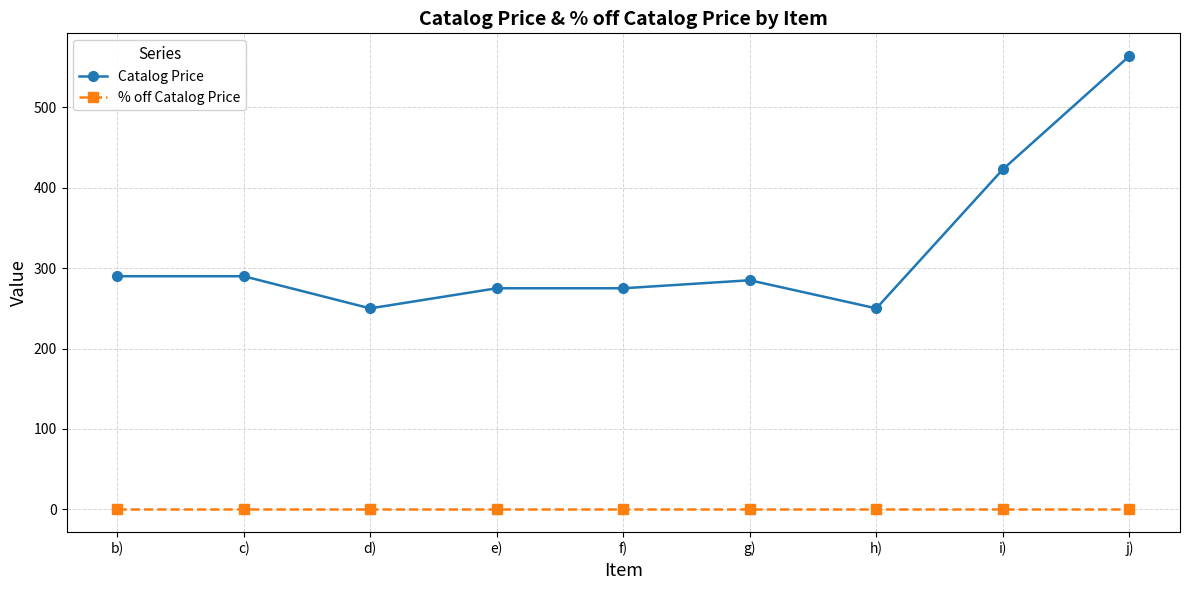

At which category does Catalog Price reach its first local valley?

d)